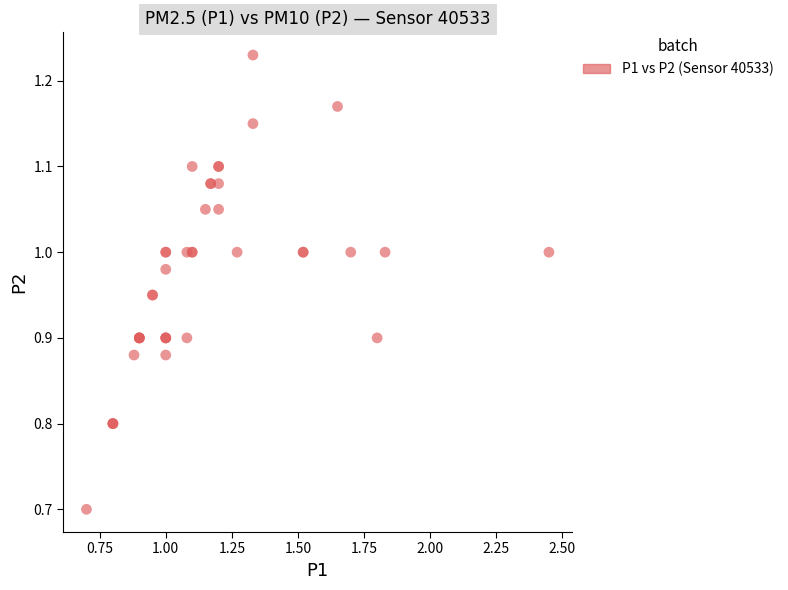

What Y value in the scatter plot is closest to 0?

0.7